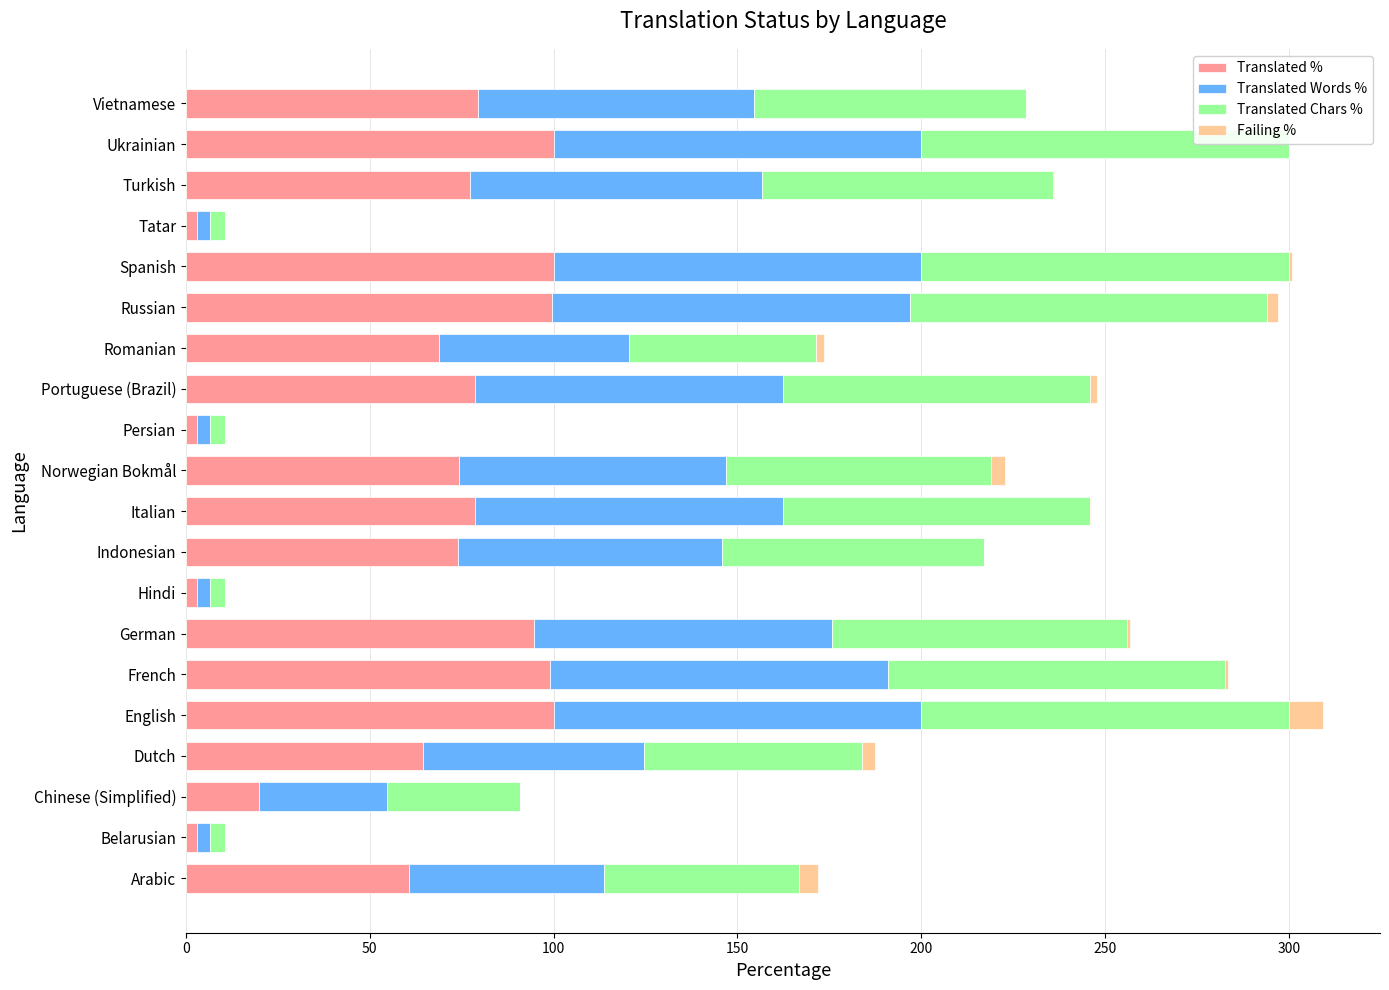

Count the number of categories in the chart.

20